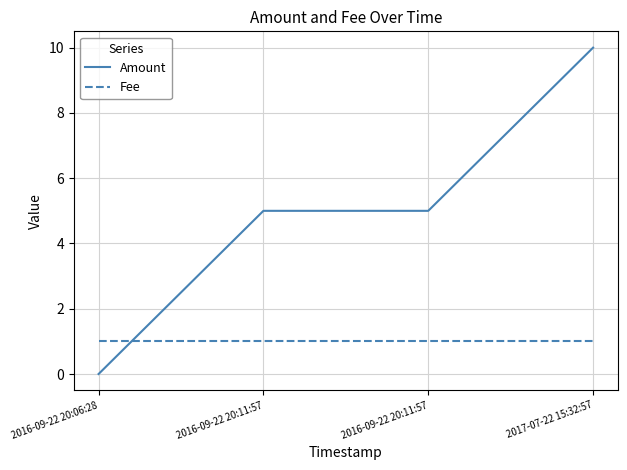

How many times do Fee and Amount cross each other?

1